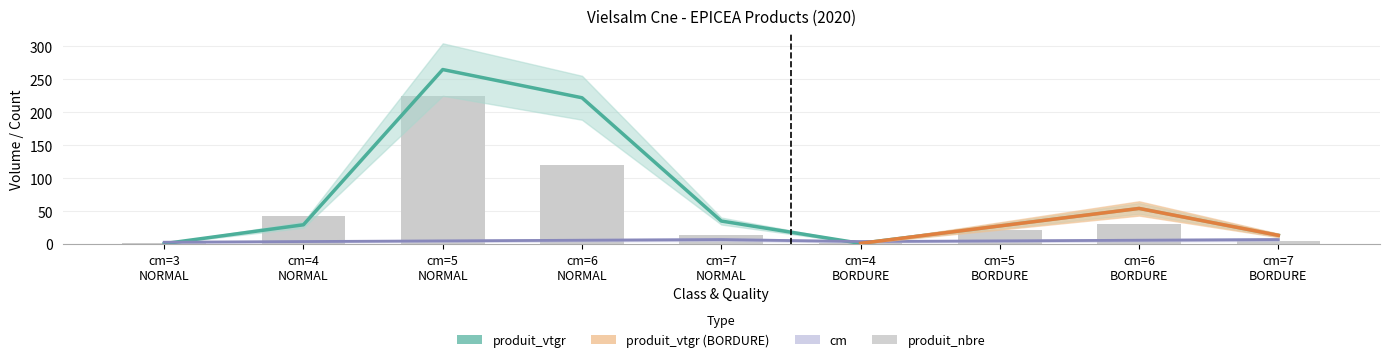

What is the value of the cm bar at the 4th from the left?

6.0